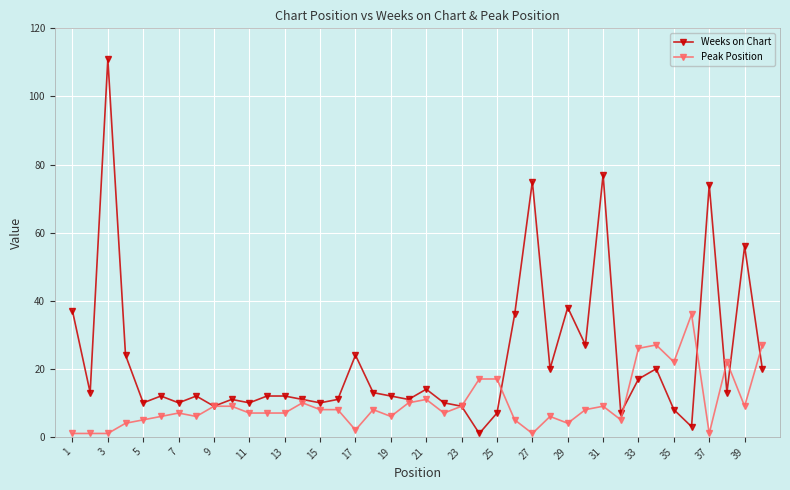

Rank the series by their maximum value, from highest to lowest.

Weeks on Chart, Peak Position